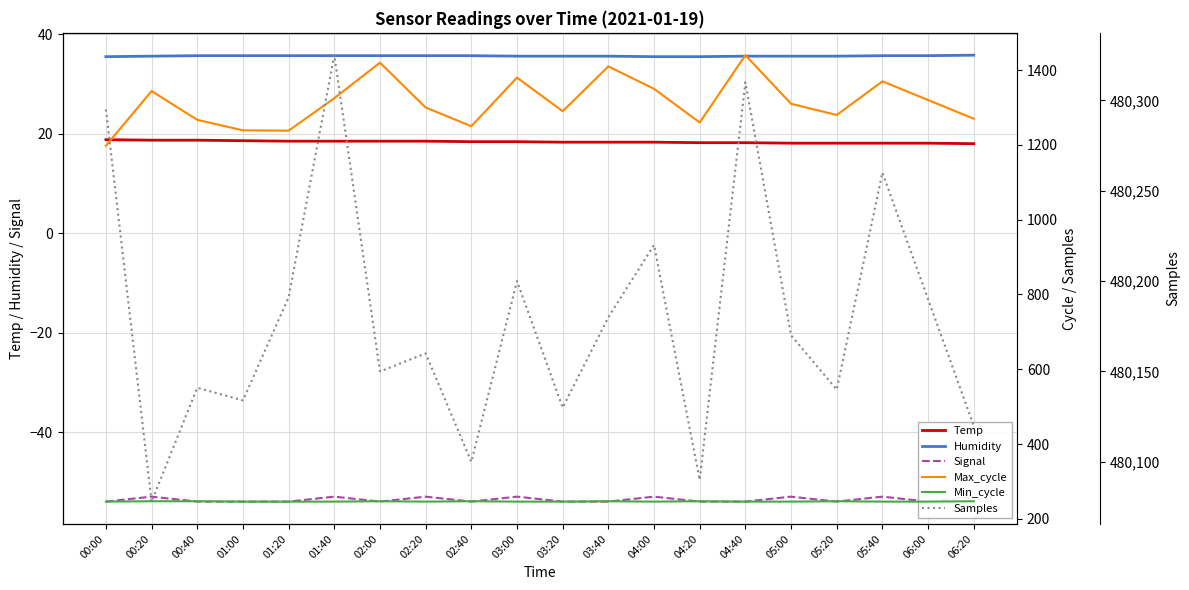

True or false: Samples and Max_cycle intersect in this chart.

False